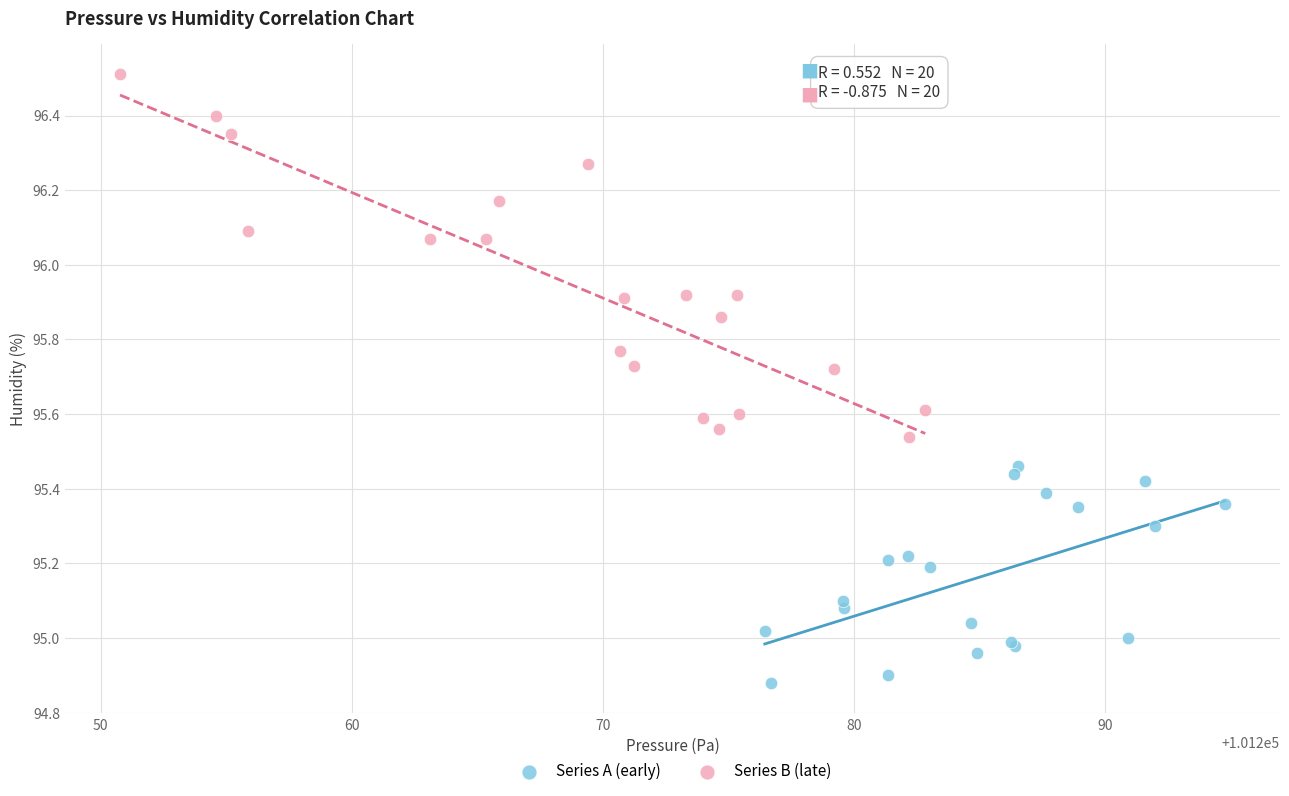

Which series reaches the maximum Y coordinate?

Series B (late)